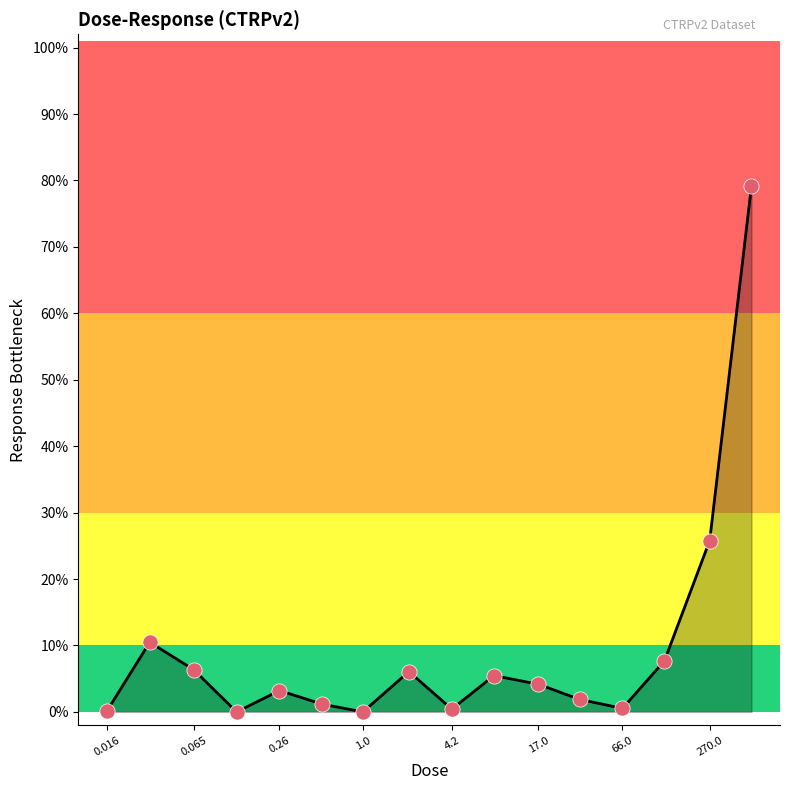

What is the maximum value shown in the chart?

79.2